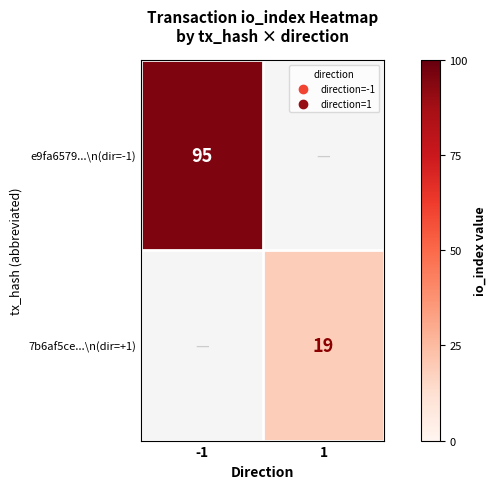

True or false: e9fa6579...\n(dir=-1) has a value of 95 at -1.

True